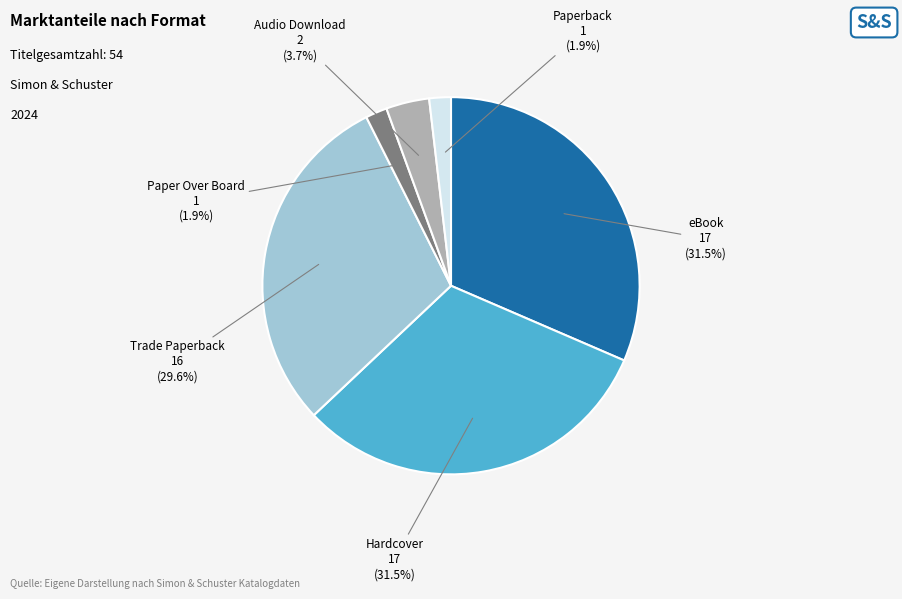

Is there a majority slice in this chart?

No